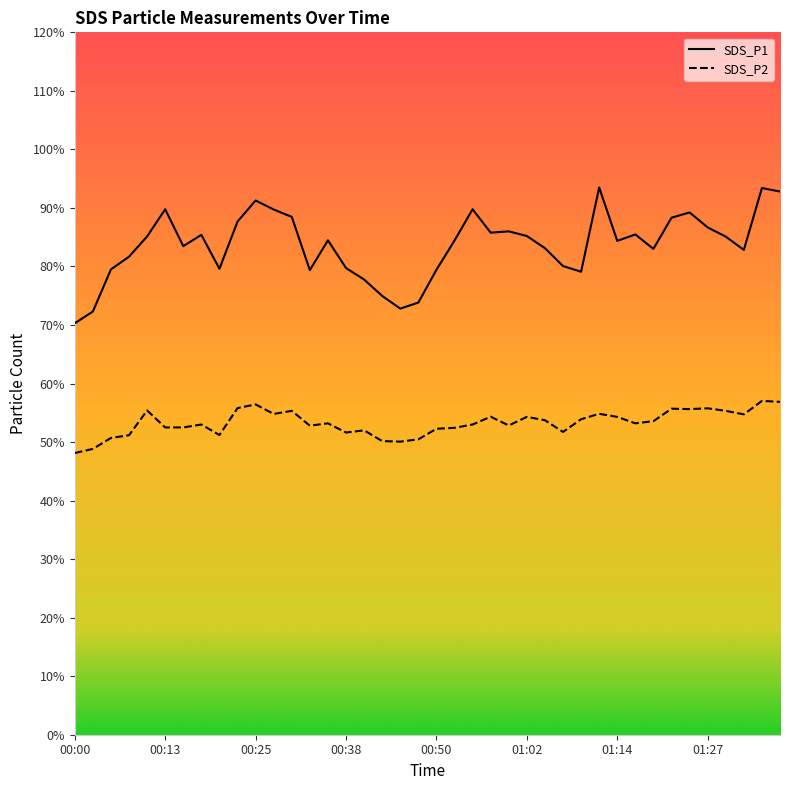

Which series has the largest total across all categories?

SDS_P1